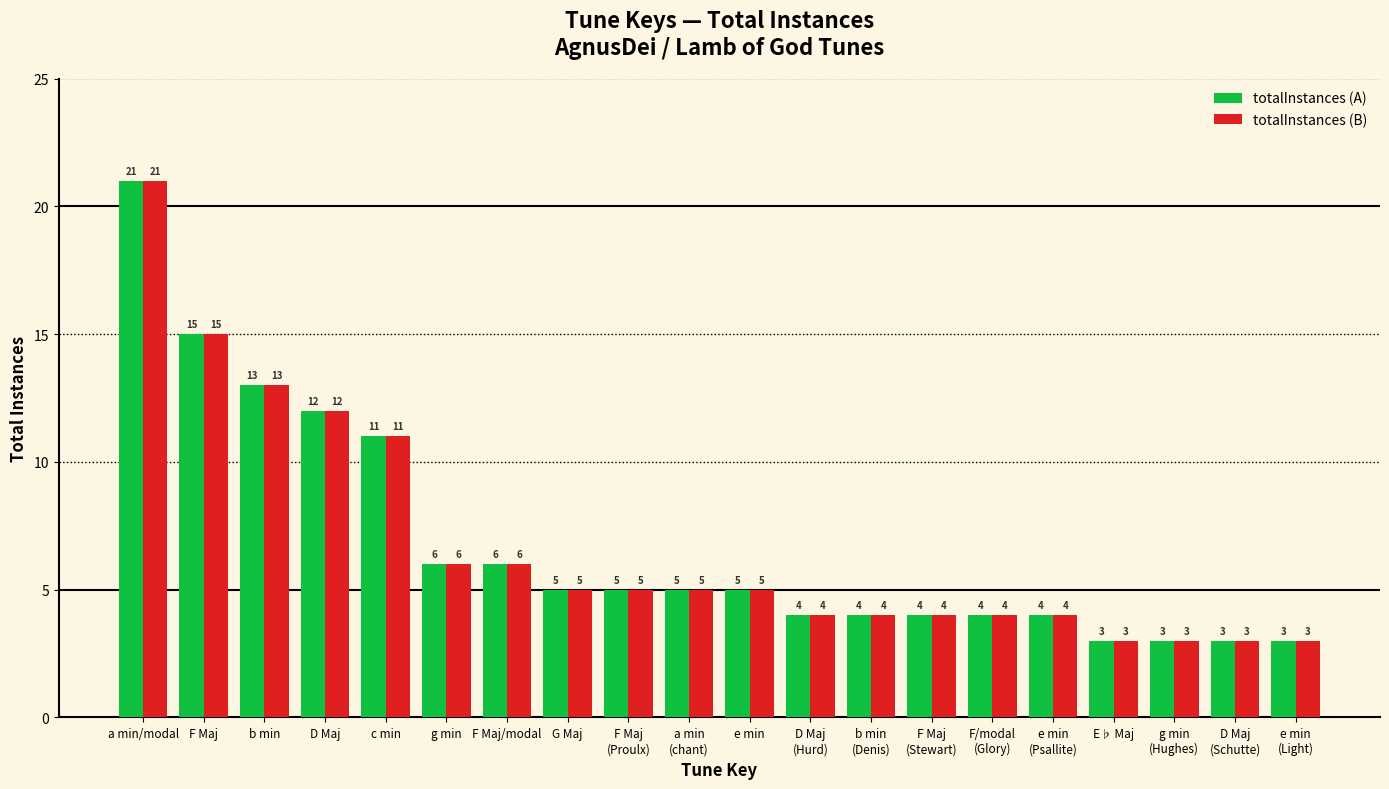

Does the chart contain stacked bars?

No